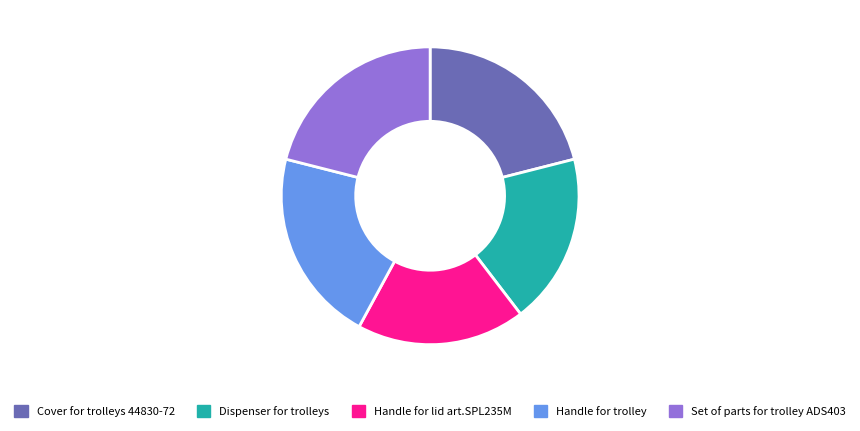

True or false: Cover for trolleys 44830-72 accounts for 21% of the total.

True